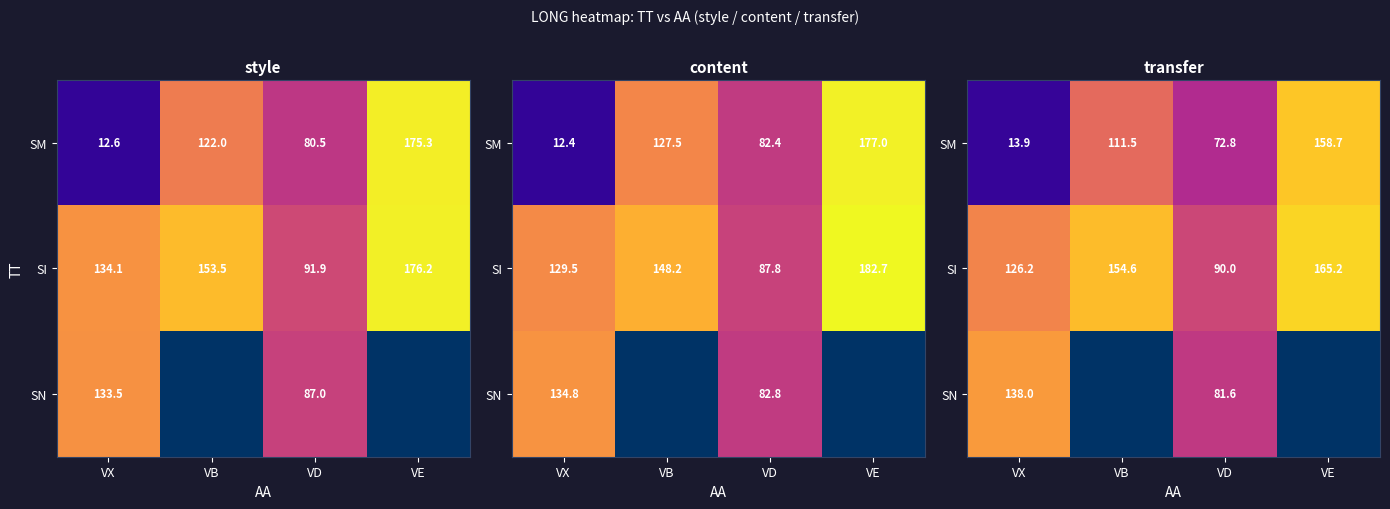

Which series has the widest spread of values?

SM